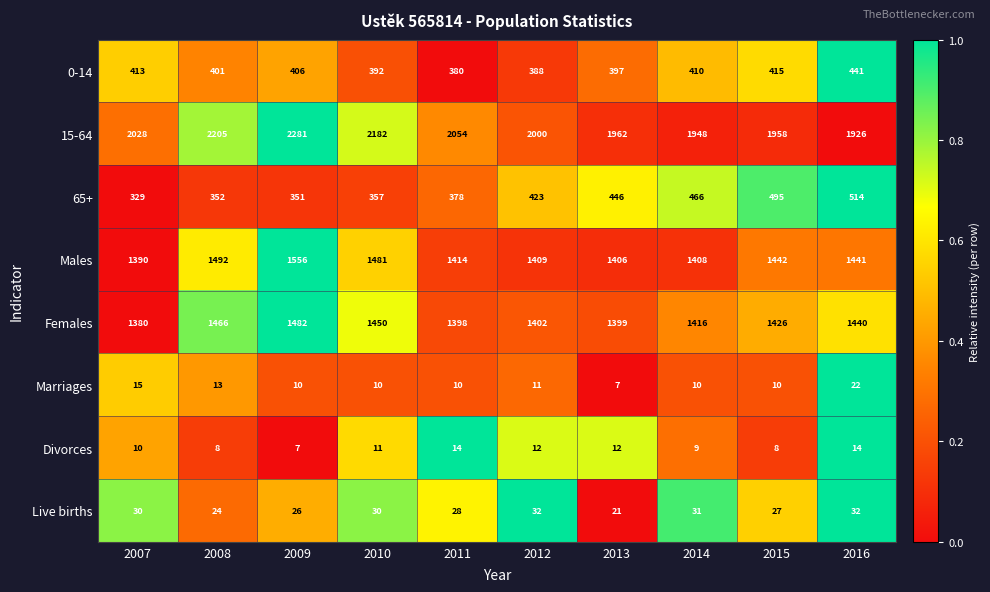

What is the sum of all Live births values?

281